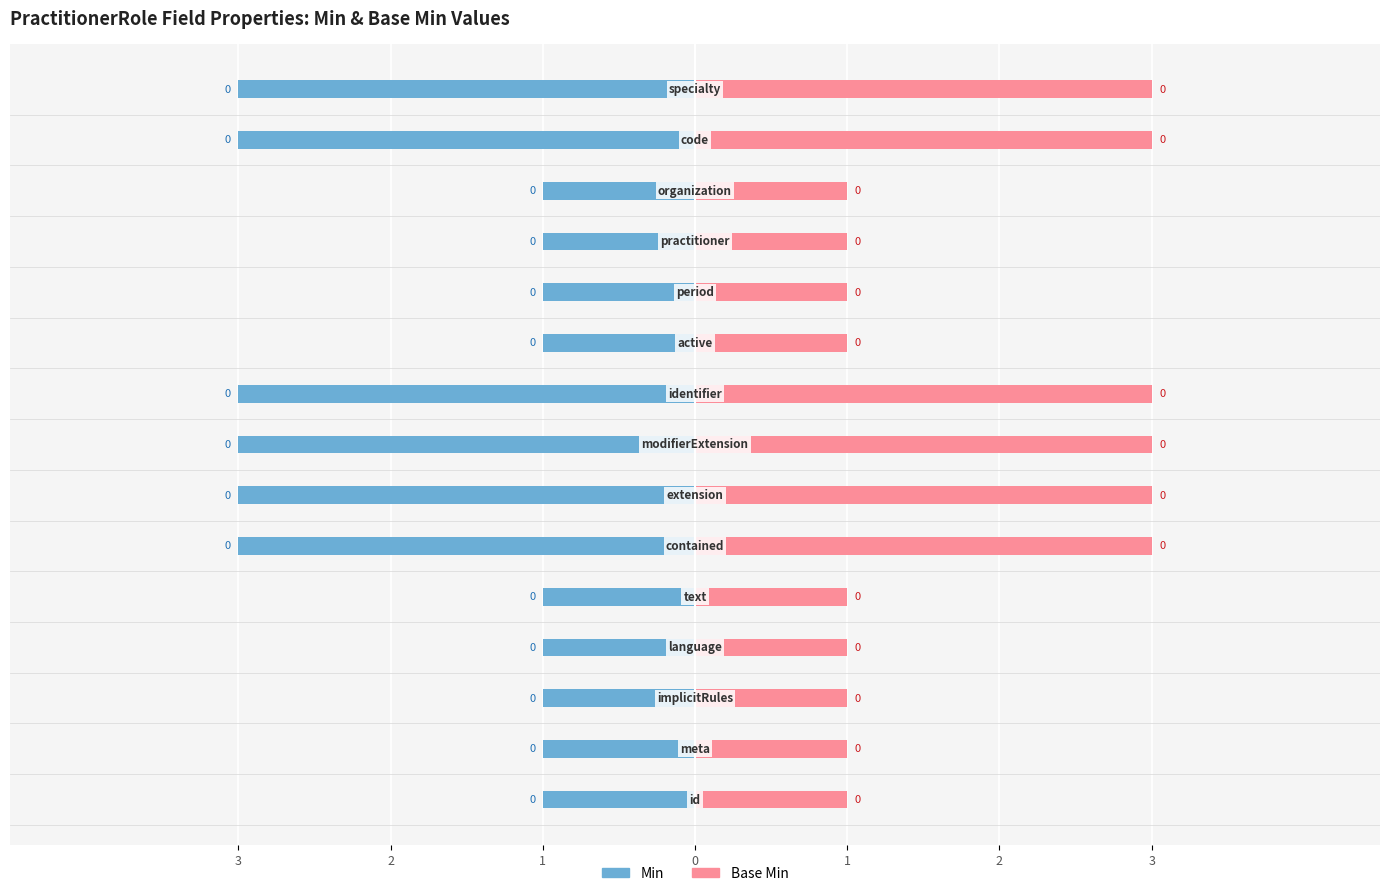

True or false: Min has a value of -1 at 11.

True